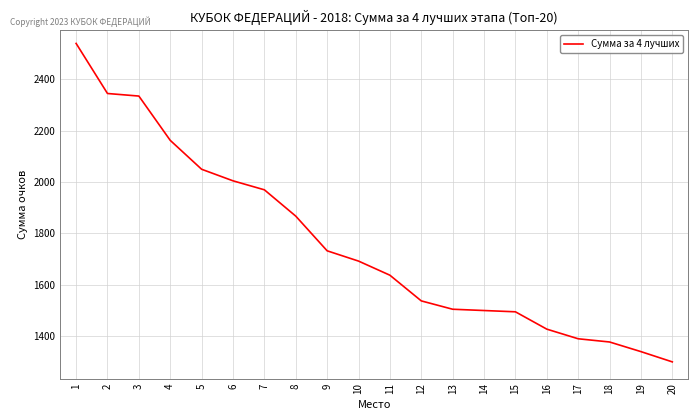

At which label does the data first exceed 1692?

1